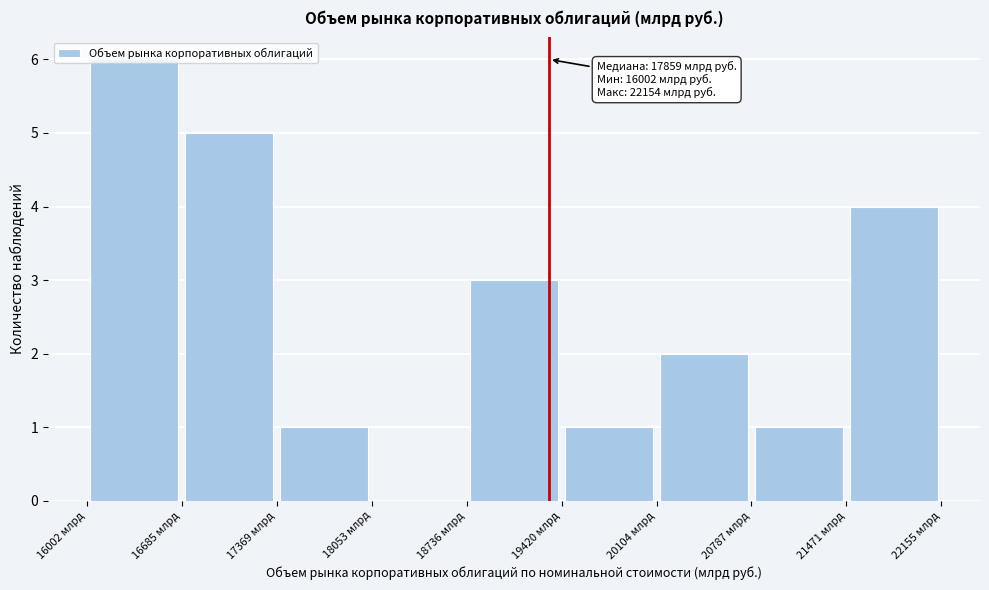

Which range on the x-axis has the tallest bar?

16000 to 16700